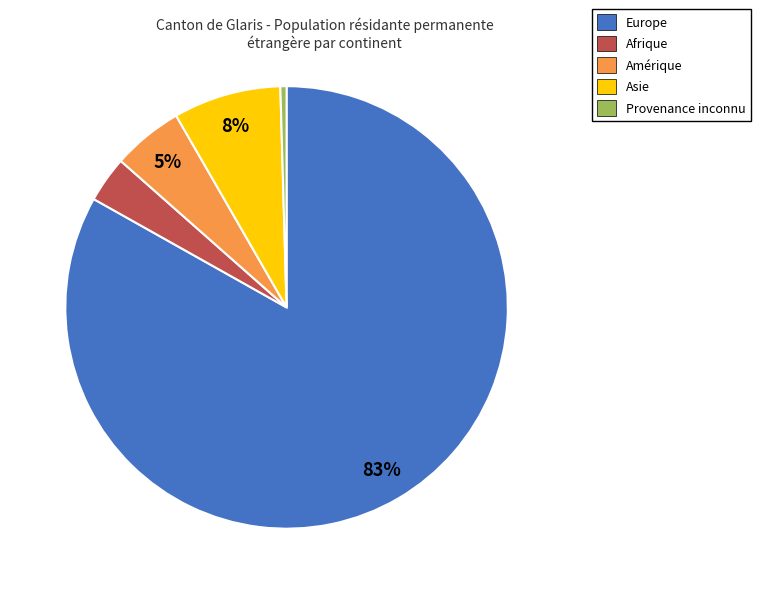

To the nearest percent, what is the combined percentage of Europe and Afrique?

87%